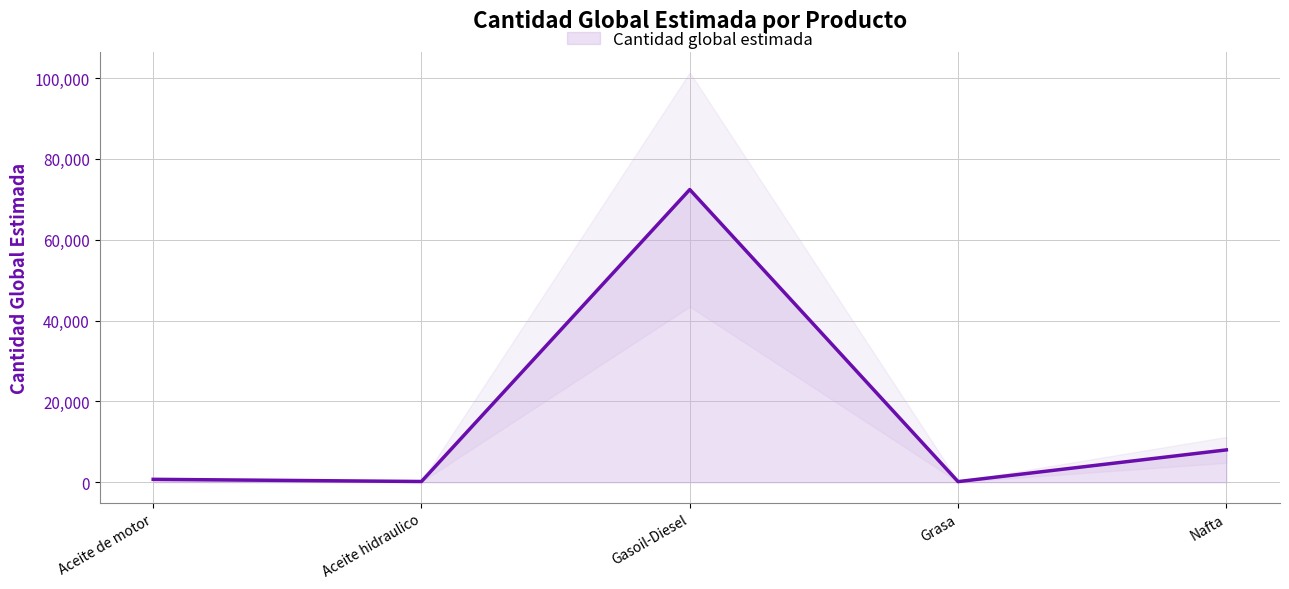

Where is the first local minimum?

Aceite hidraulico